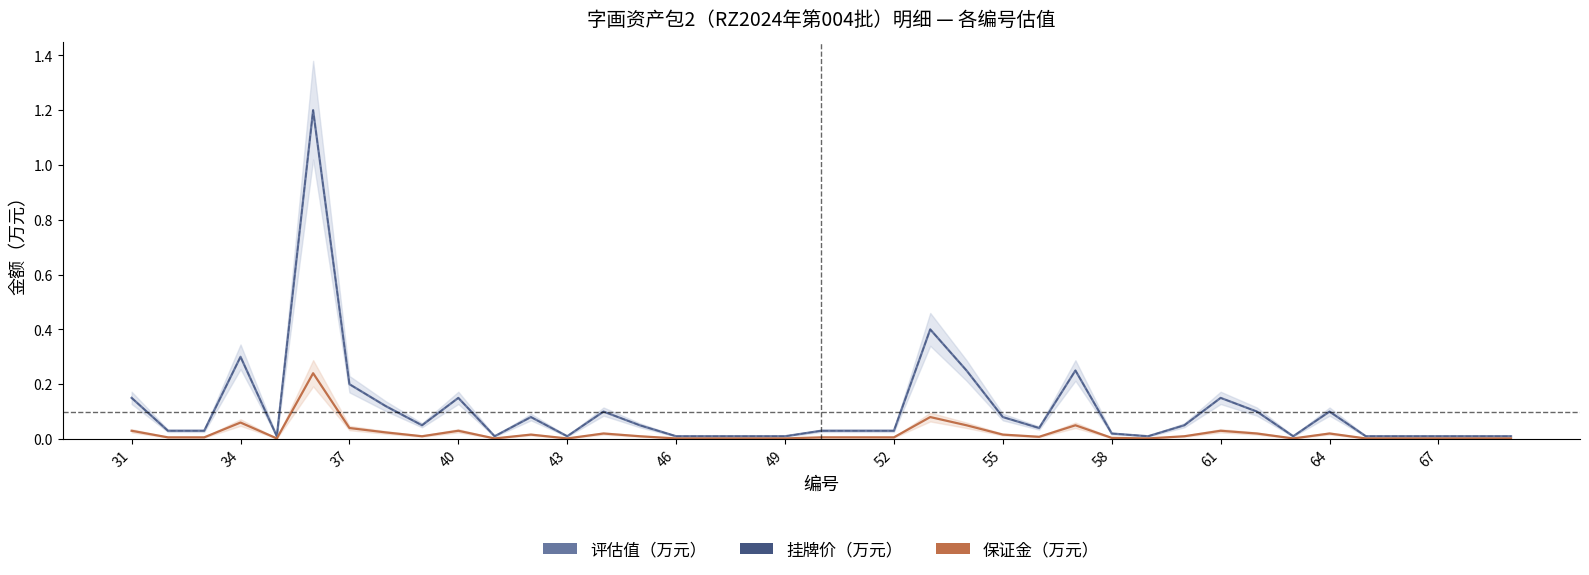

True or false: 保证金（万元） has a value of 0.0 at 64.

True